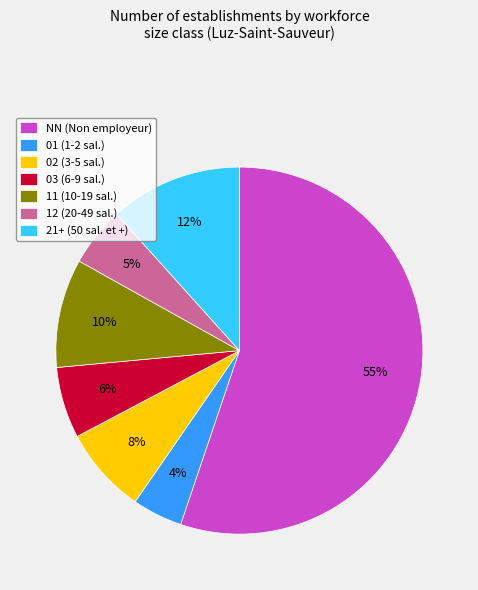

Is the sum of 03 (6-9 sal.) and 21+ (50 sal. et +) greater than half?

No